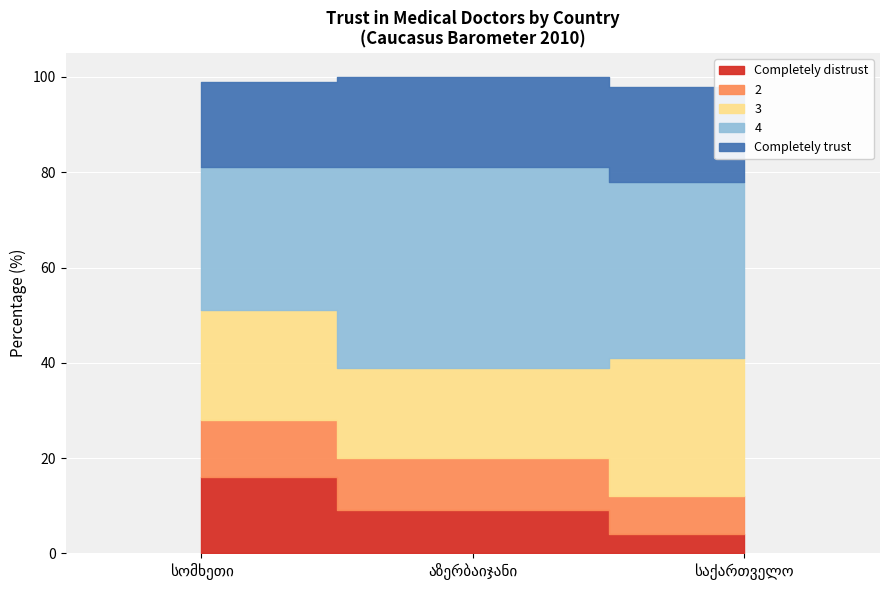

How many distinct data groups are displayed?

5